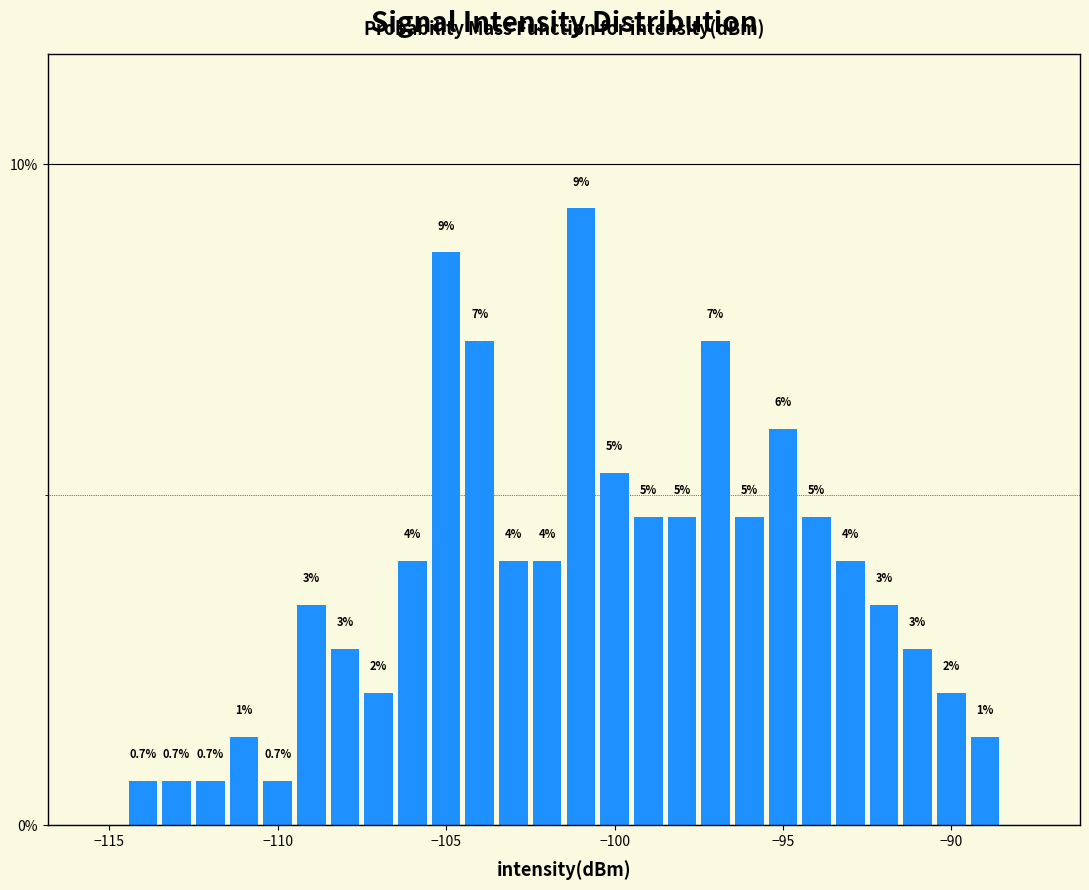

Read against the x-axis, roughly where is the centre of the tallest bar?

-101.0